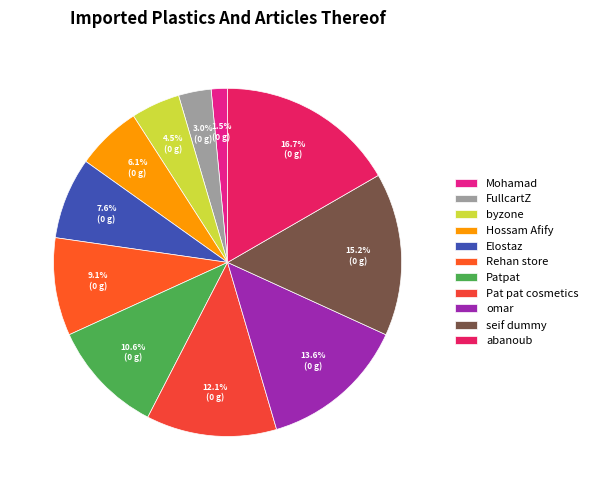

To the nearest percent, what is the average slice percentage?

9%